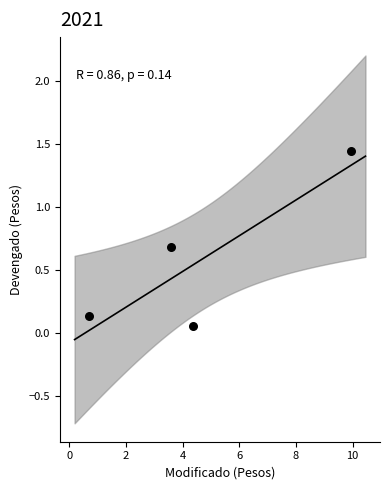

What is the average Y value?

0.6